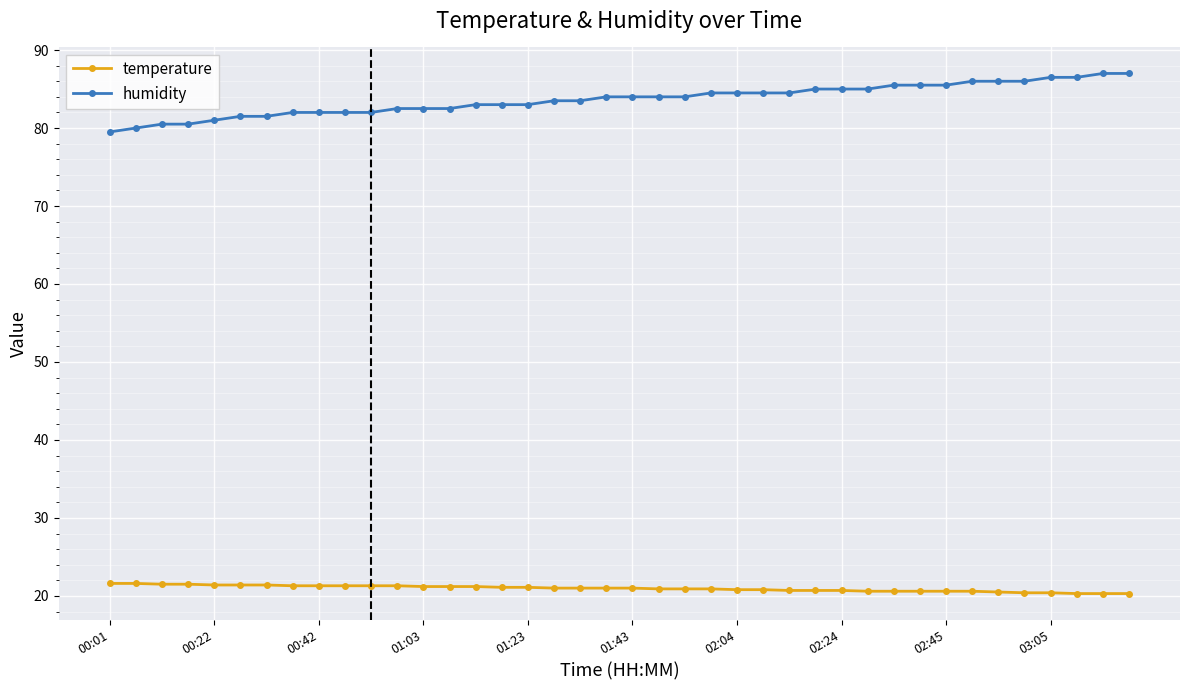

Rank the series by their maximum value, from lowest to highest.

temperature, humidity